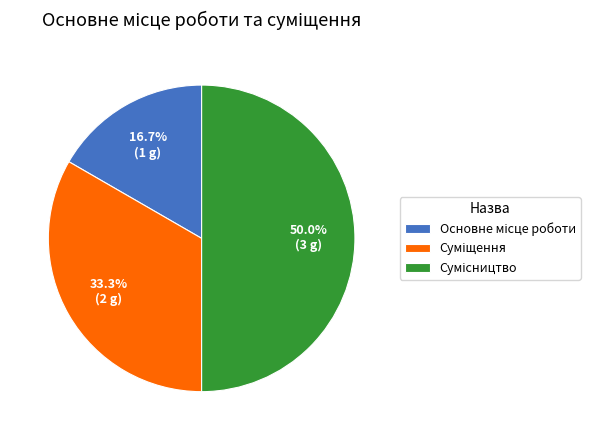

How many segments does this pie chart have?

3